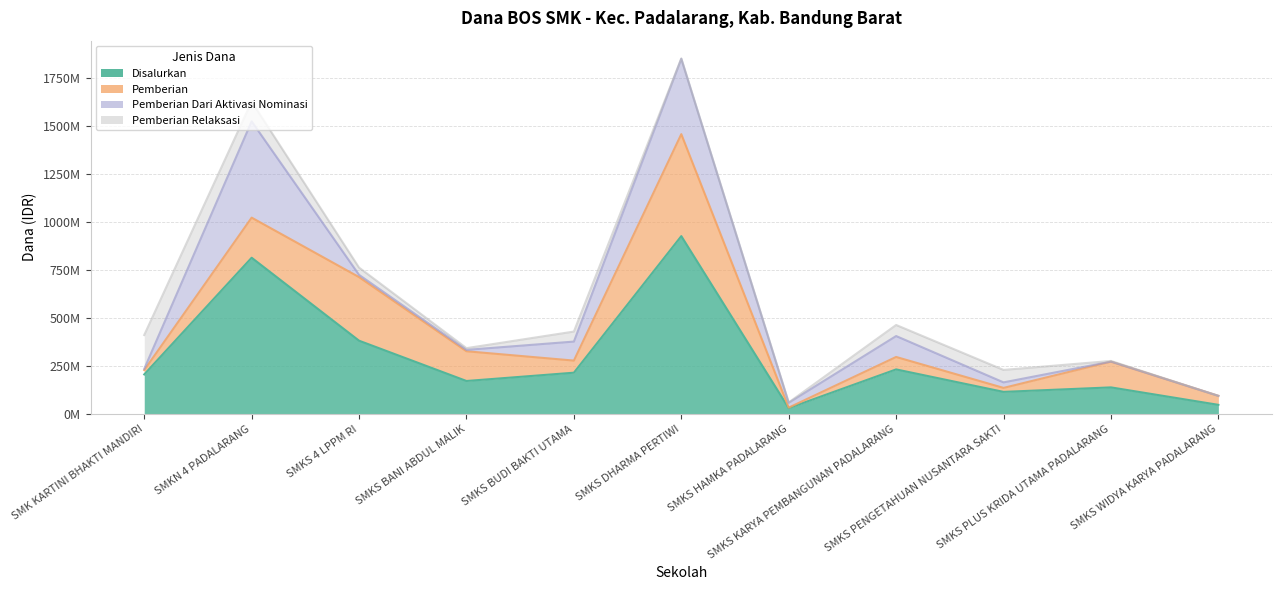

What value does the Pemberian Relaksasi series have at SMKS HAMKA PADALARANG, to the nearest 50?

1800000